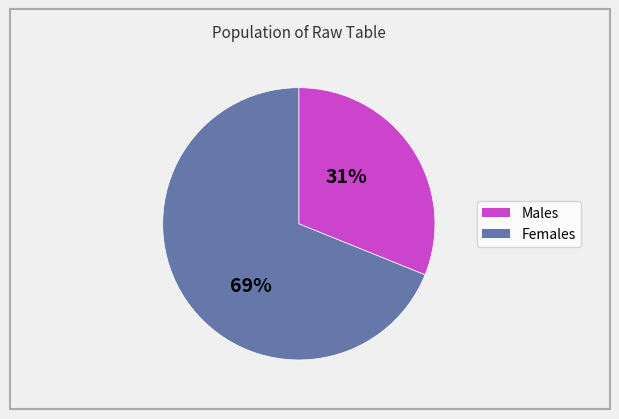

To the nearest percent, what is the average slice percentage?

50%